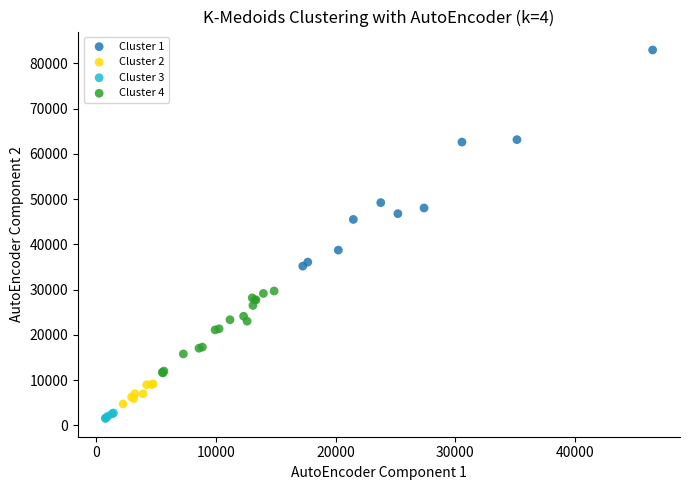

Which series contains the highest Y value?

Cluster 1